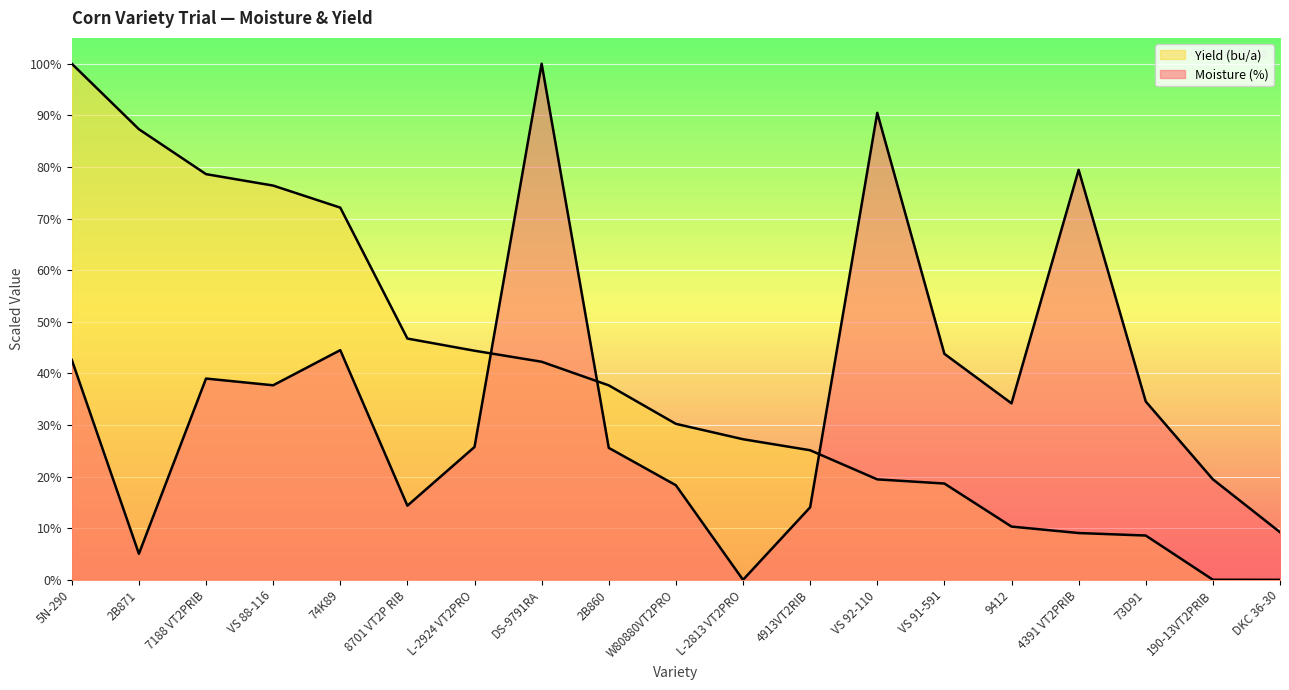

Which category has the lowest value in the Moisture (%) series?

L-2813 VT2PRO